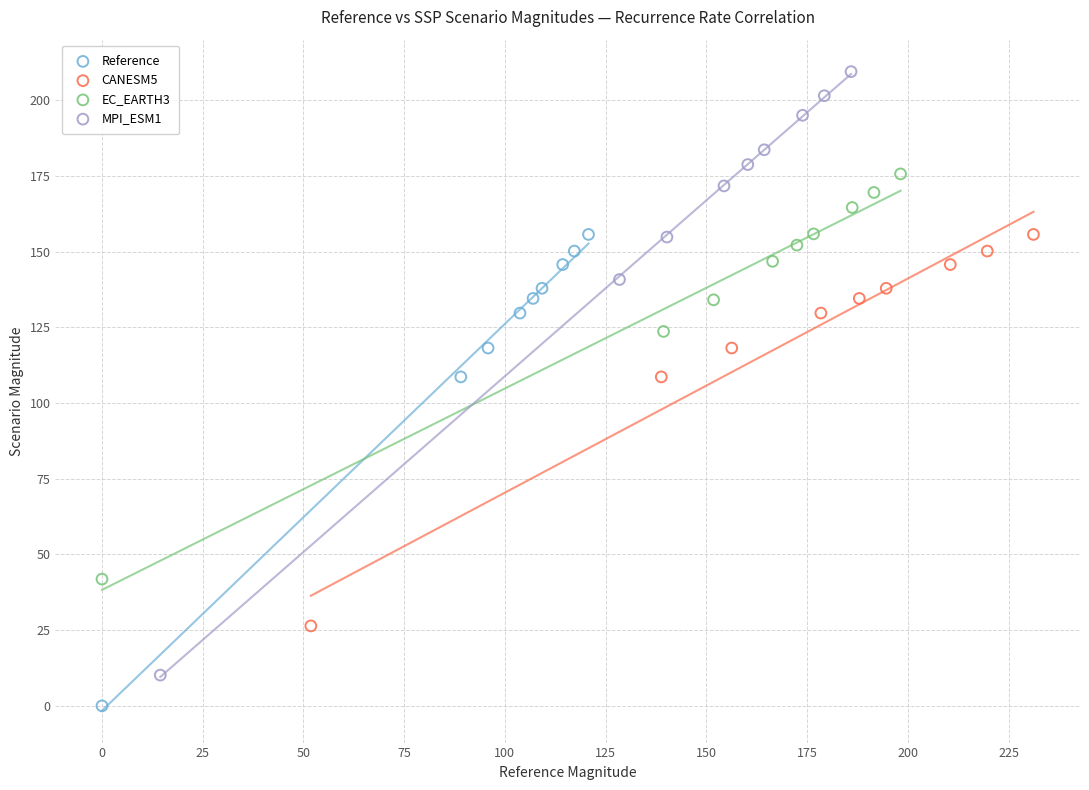

Which series contains the highest Y value?

MPI_ESM1